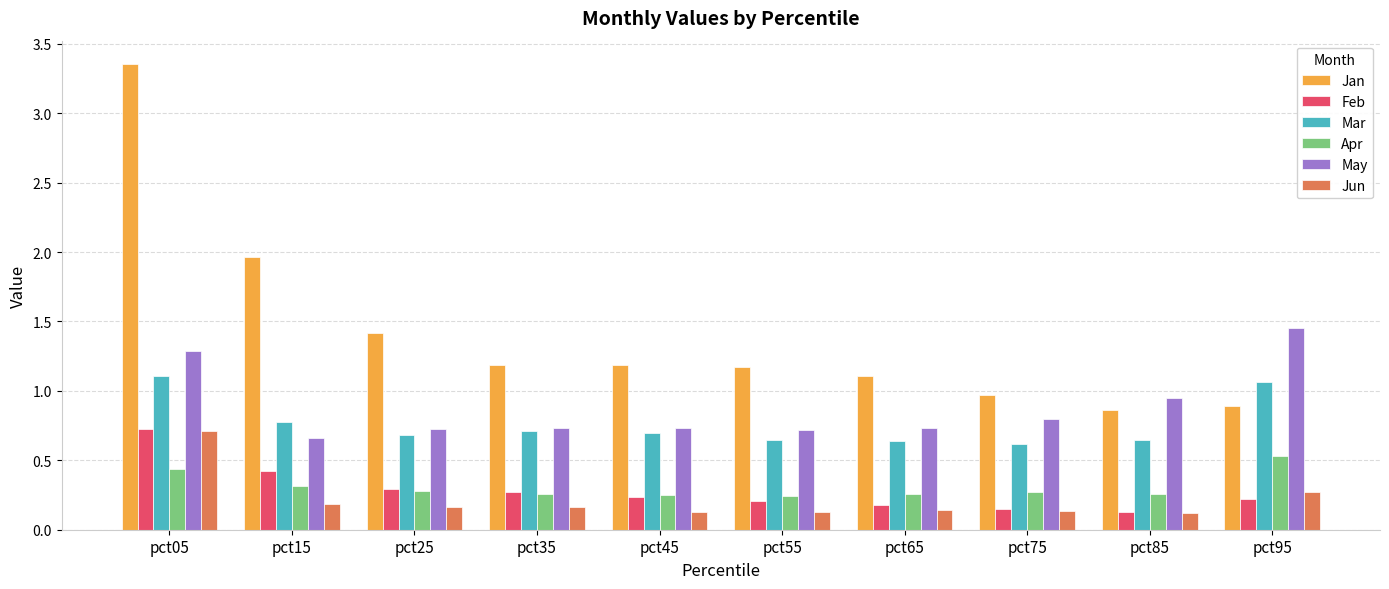

Which series has the largest total across all categories?

Jan